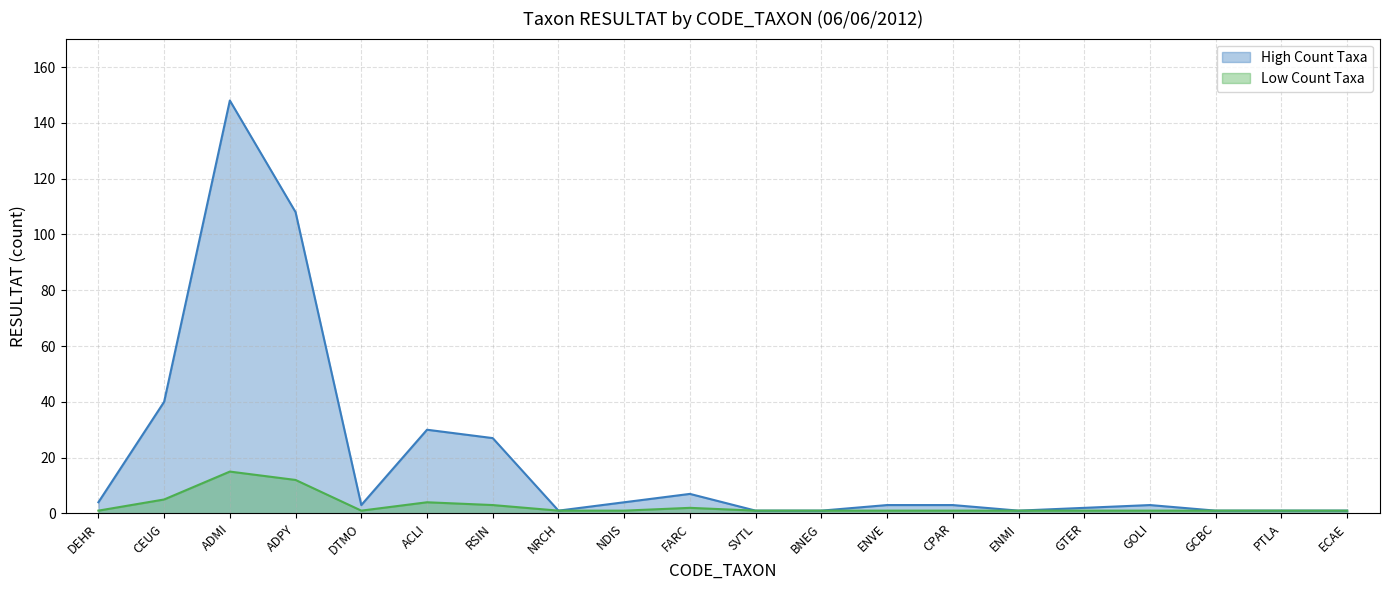

Reading left to right, extract all data points from this chart.

High Count Taxa: 4	40	148	108	3	30	27	1	4	7	1	1	3	3	1	2	3	1	1	1
Low Count Taxa: 1	5	15	12	1	4	3	1	1	2	1	1	1	1	1	1	1	1	1	1